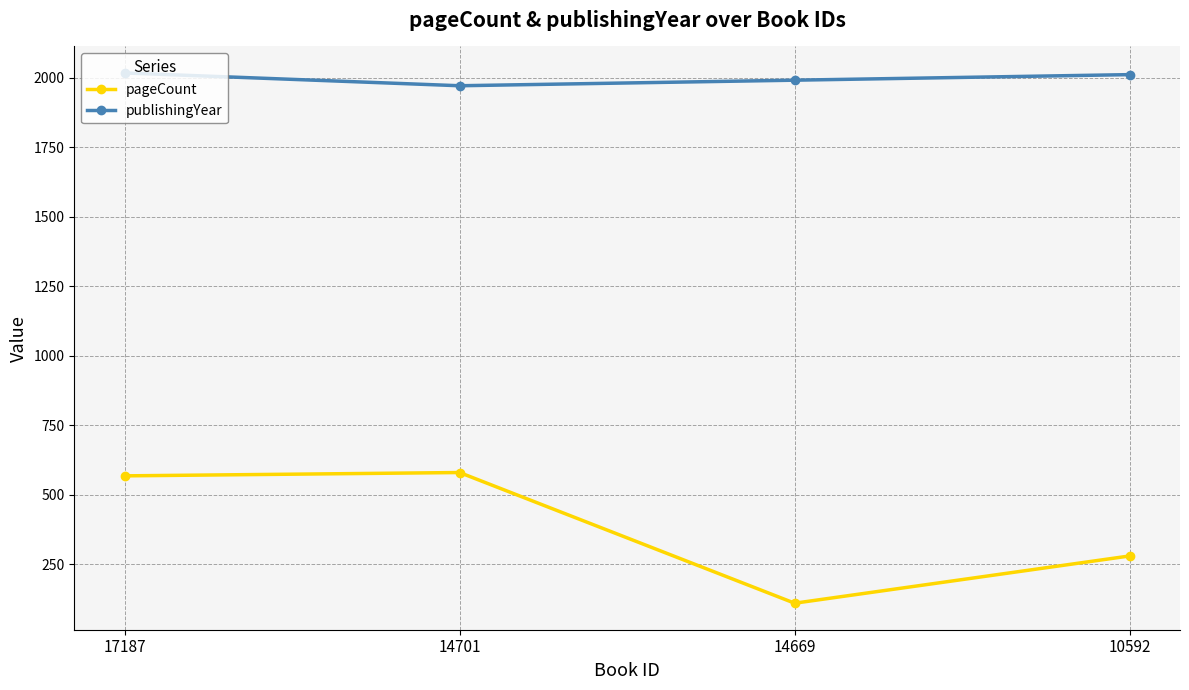

True or false: publishingYear and pageCount intersect in this chart.

False